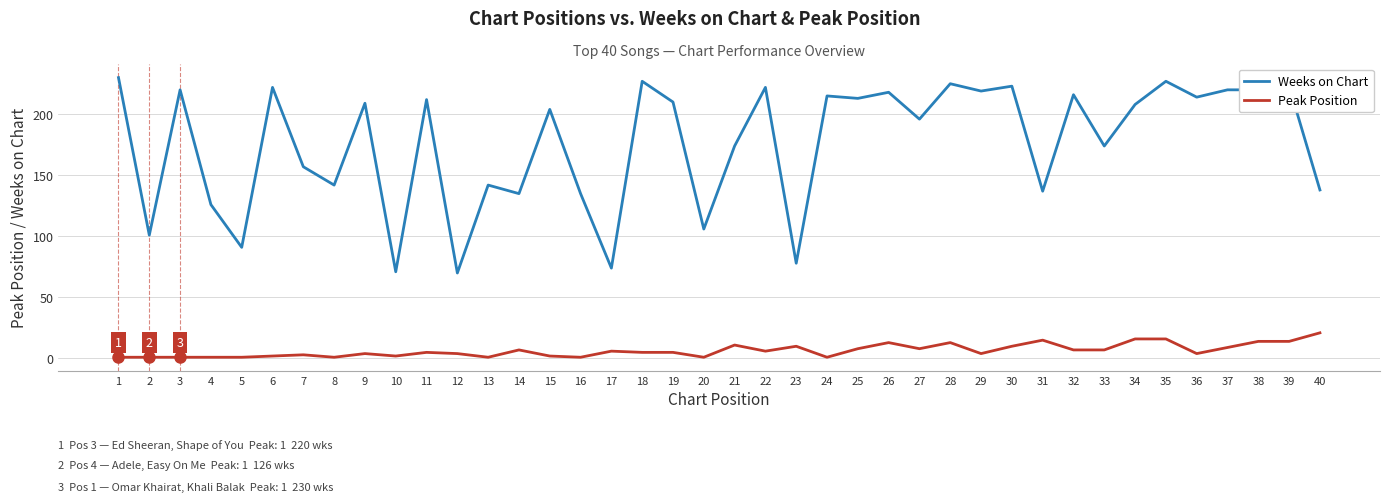

True or false: Weeks on Chart has a value of 142 at 13.

True